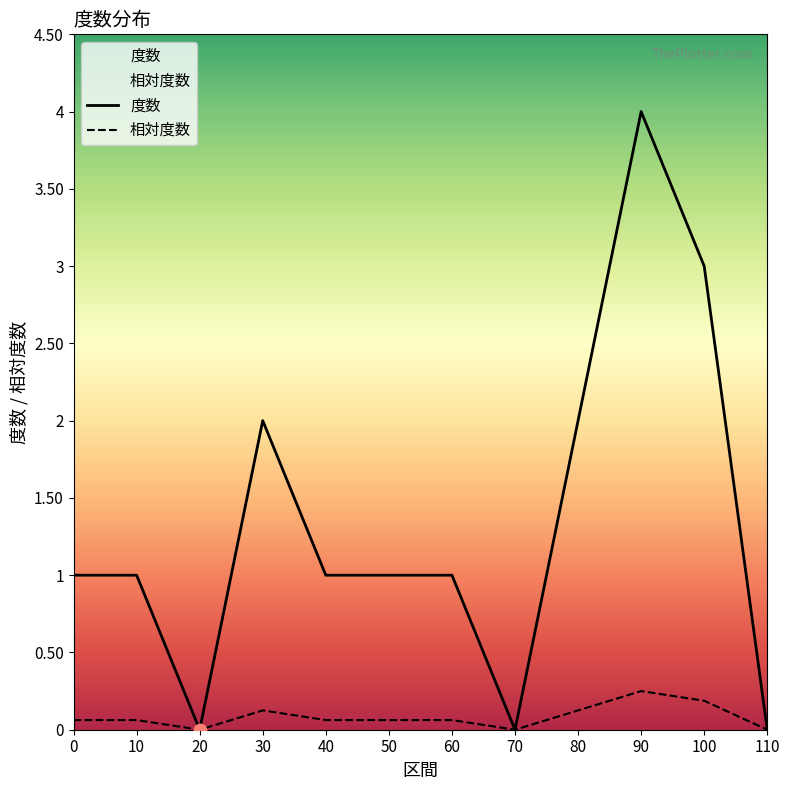

What are all the series names shown in the legend?

度数, 相対度数